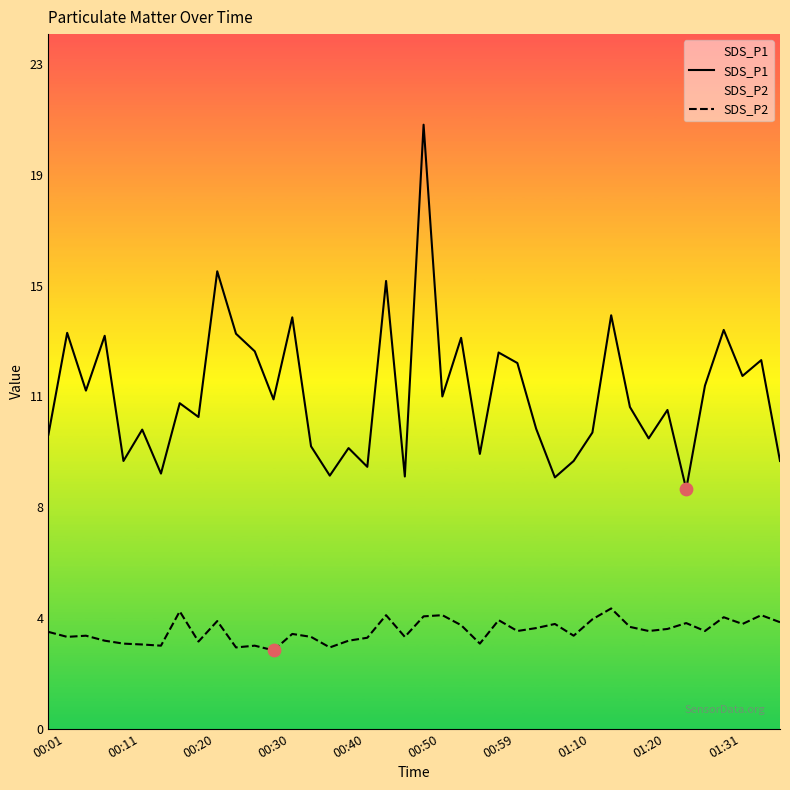

Which series contains the lowest Y value?

SDS_P2